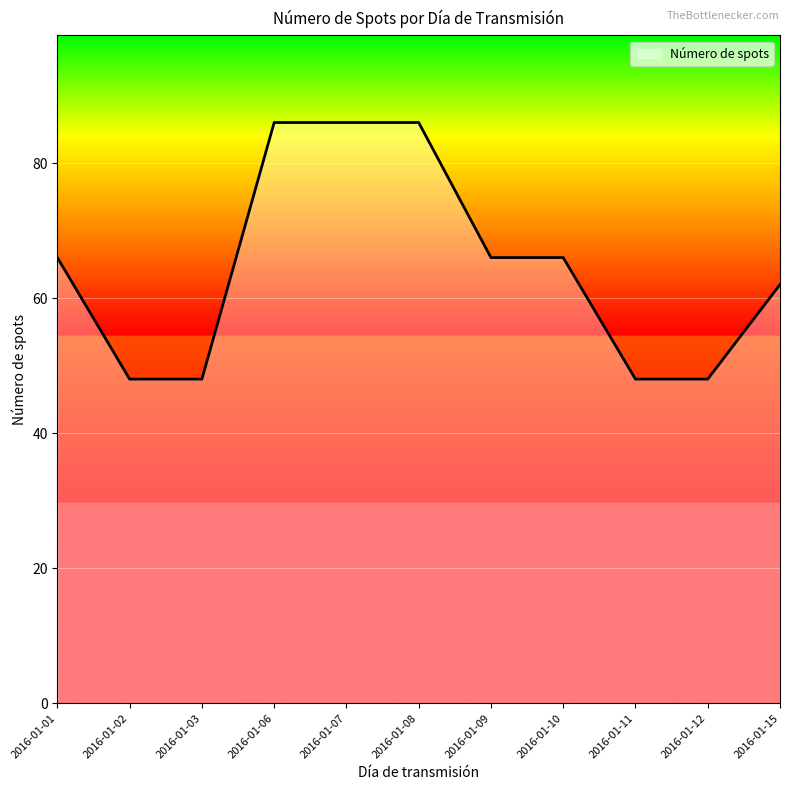

What is the minimum value shown in the chart?

48